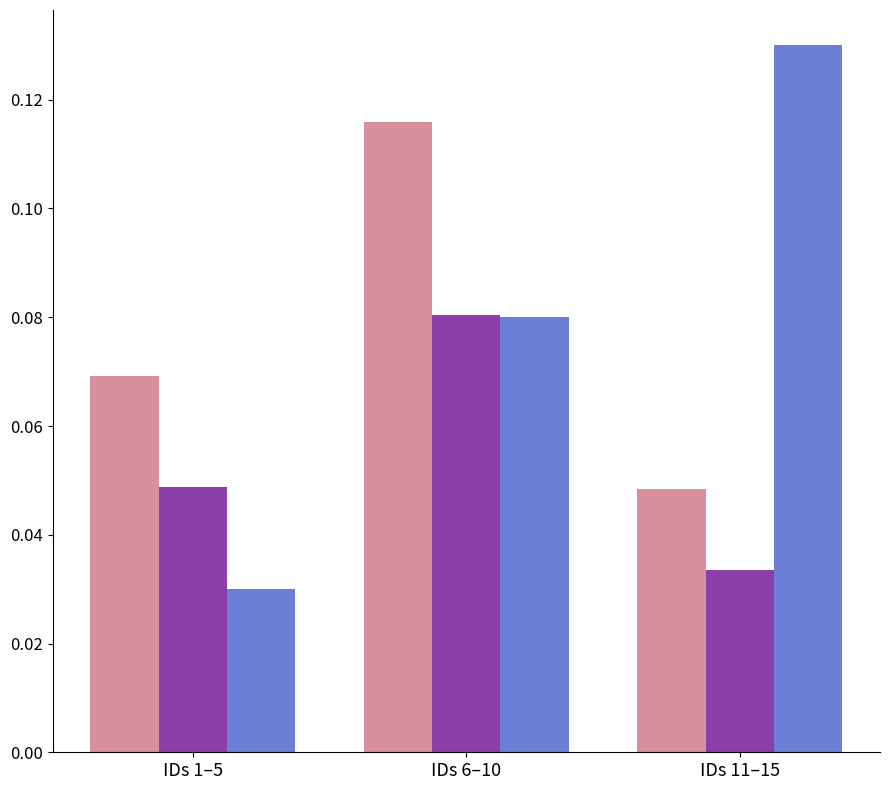

At which category does the chart reach its minimum across all series?

IDs 1–5